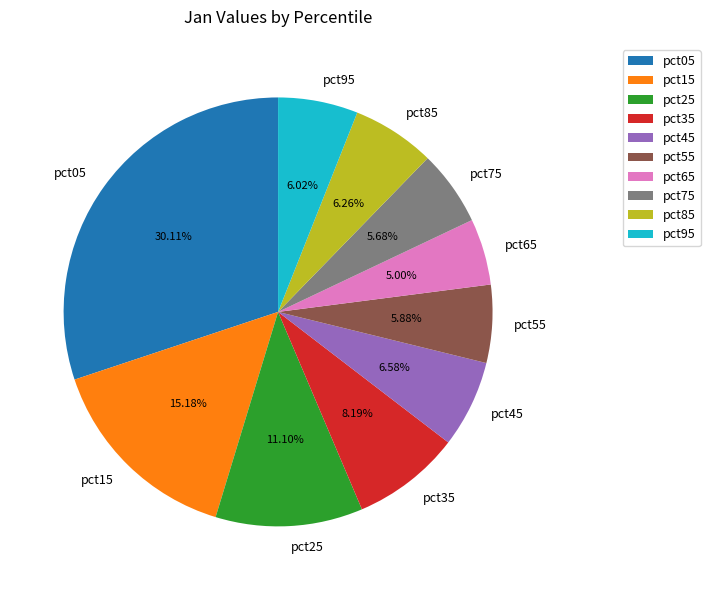

Is there any slice that represents more than half of the pie?

No